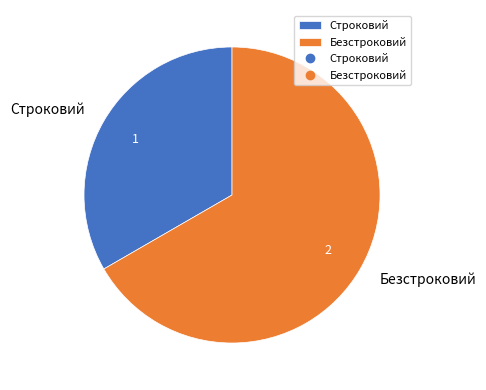

Is the sum of Безстроковий and Строковий greater than half?

Yes